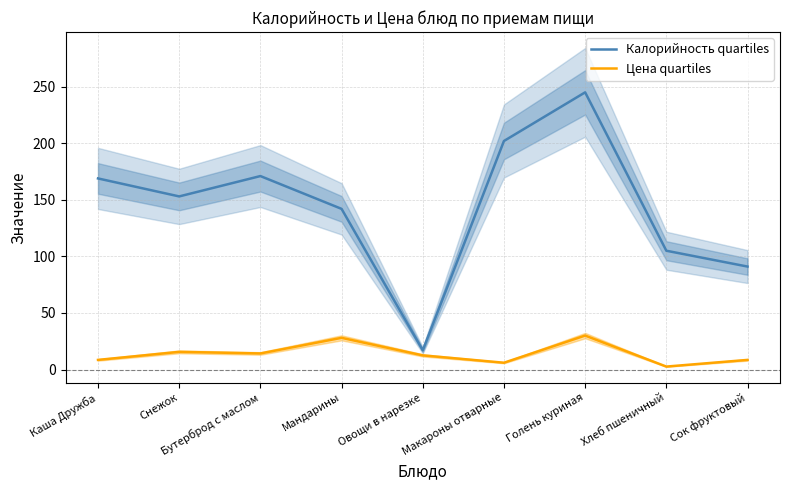

List the labels in order of Цена quartiles value, smallest first.

Хлеб пшеничный, Макароны отварные, Каша Дружба, Сок фруктовый, Овощи в нарезке, Бутерброд с маслом, Снежок, Мандарины, Голень куриная